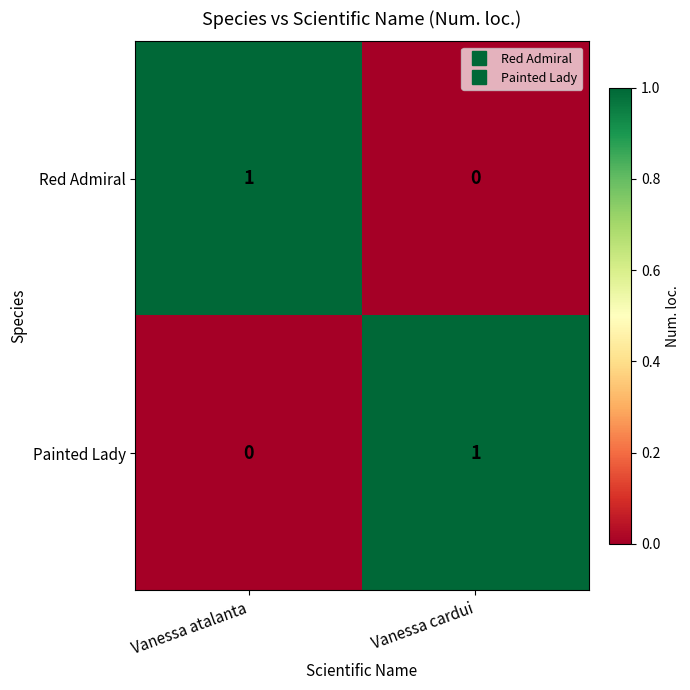

How many positive values does the Painted Lady series have?

1